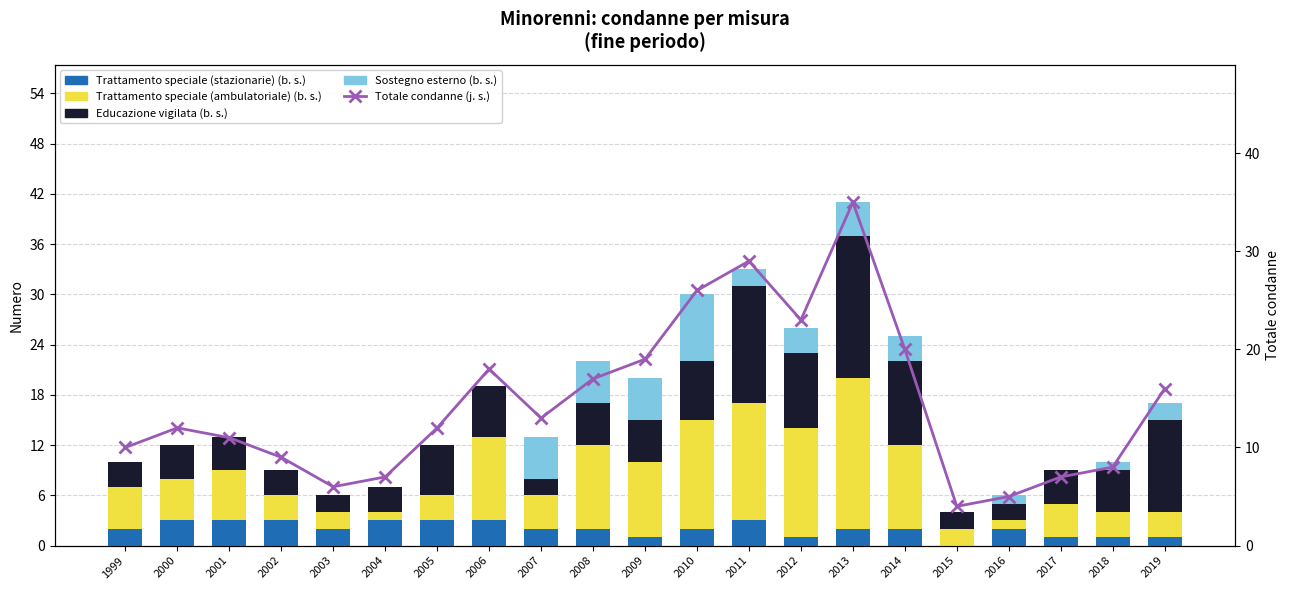

What is the sum of the Trattamento speciale (ambulatoriale) values at 2004 and 2003?

3